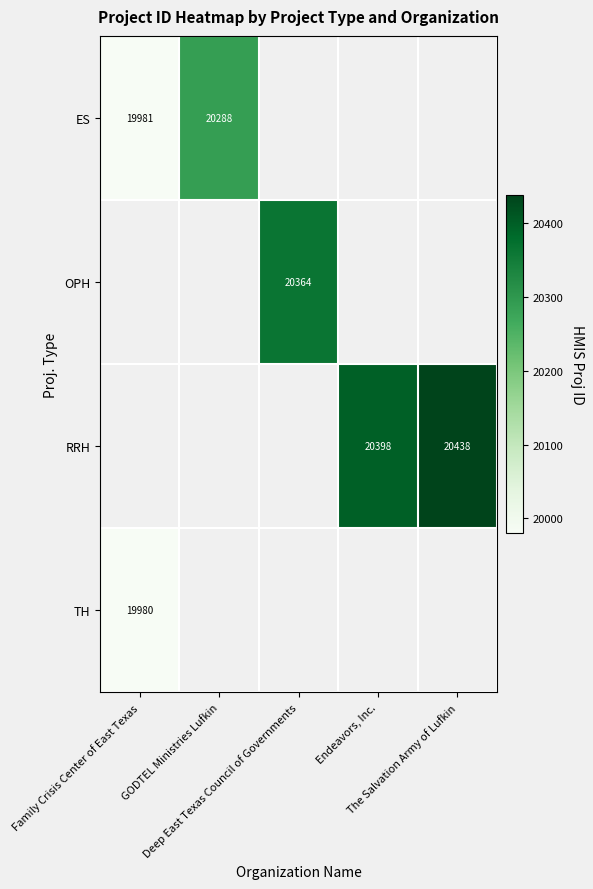

Which series has the largest total across all categories?

RRH